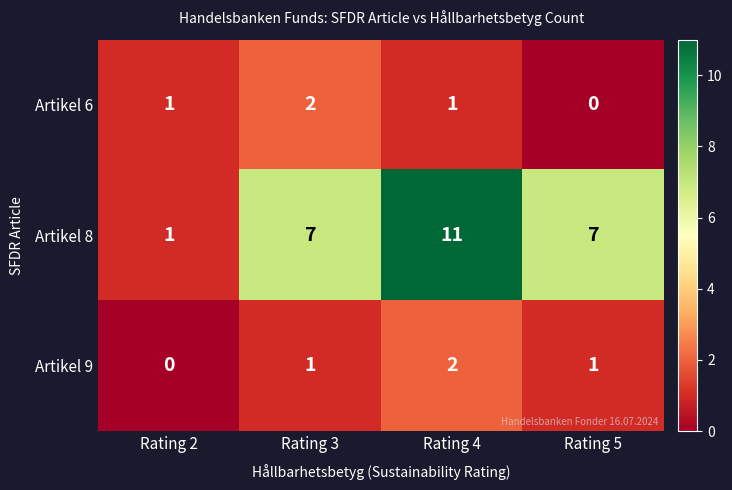

Which category has the highest value in the Artikel 8 series?

Rating 4